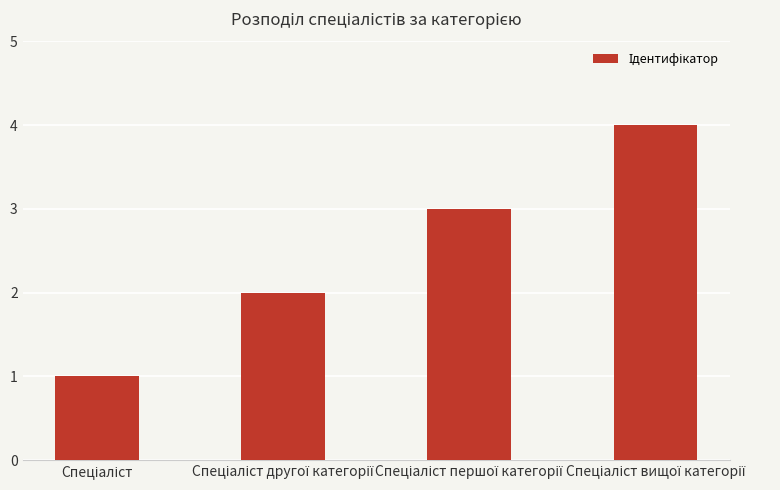

What is the smallest value displayed?

1